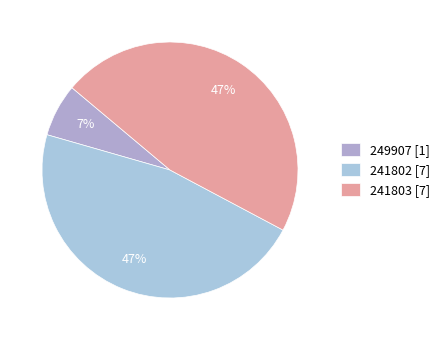

Does any single category account for the majority?

No